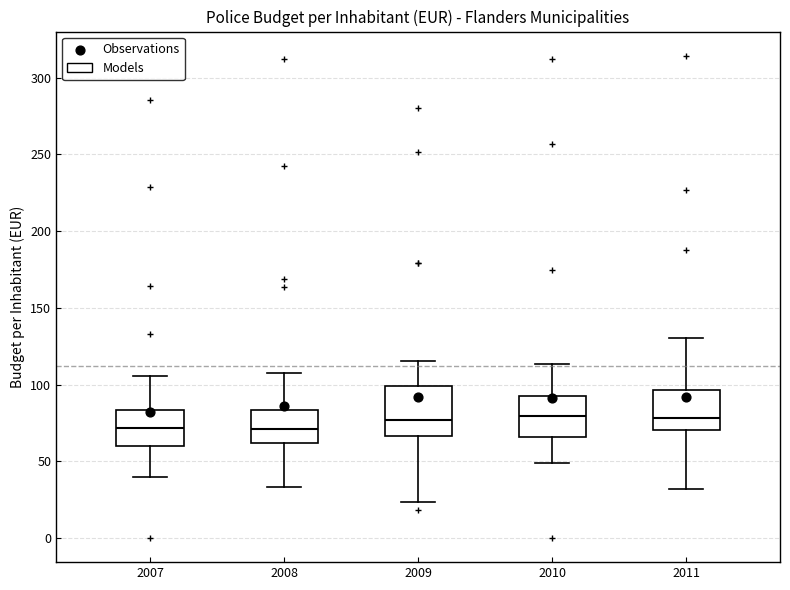

Comparing the boxes themselves (not the whiskers), which one is the tallest?

2009